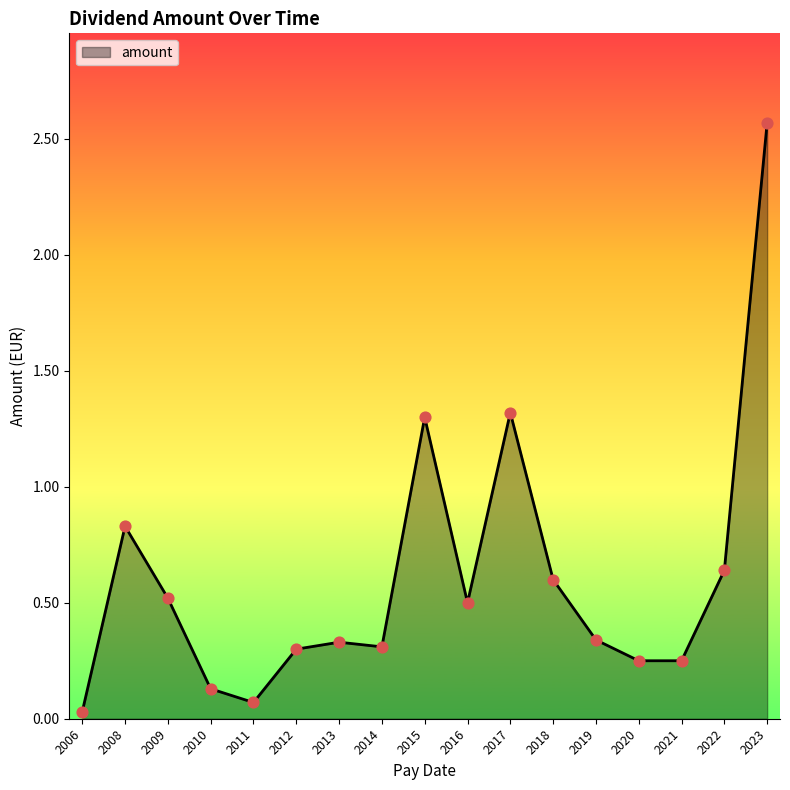

Which has a higher value, 2009 or 2019?

2009